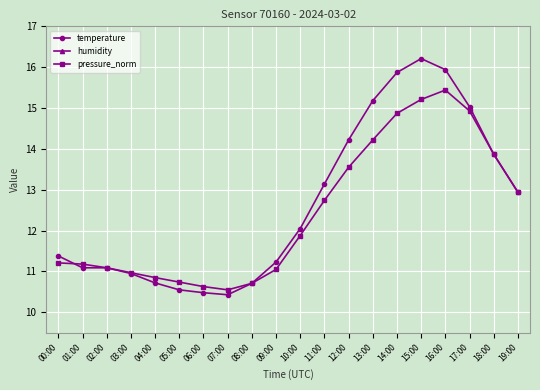

Rank the series by their maximum value, from highest to lowest.

humidity, temperature, pressure_norm